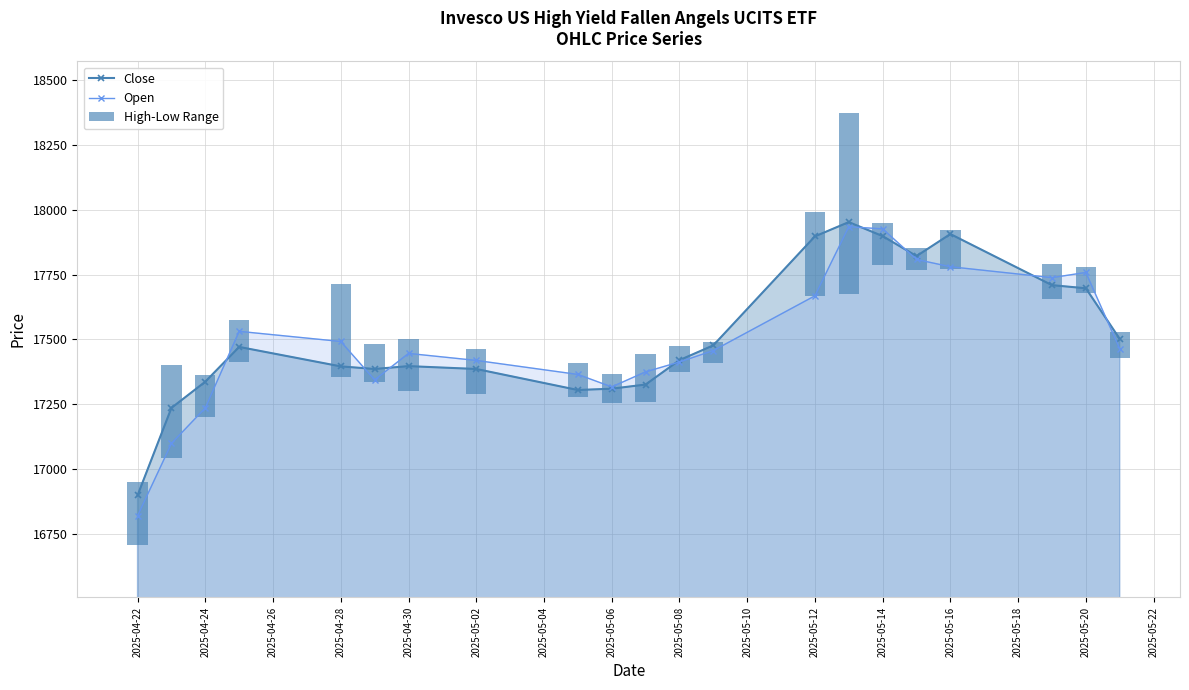

Read the Open value at 2025-04-28.

17492